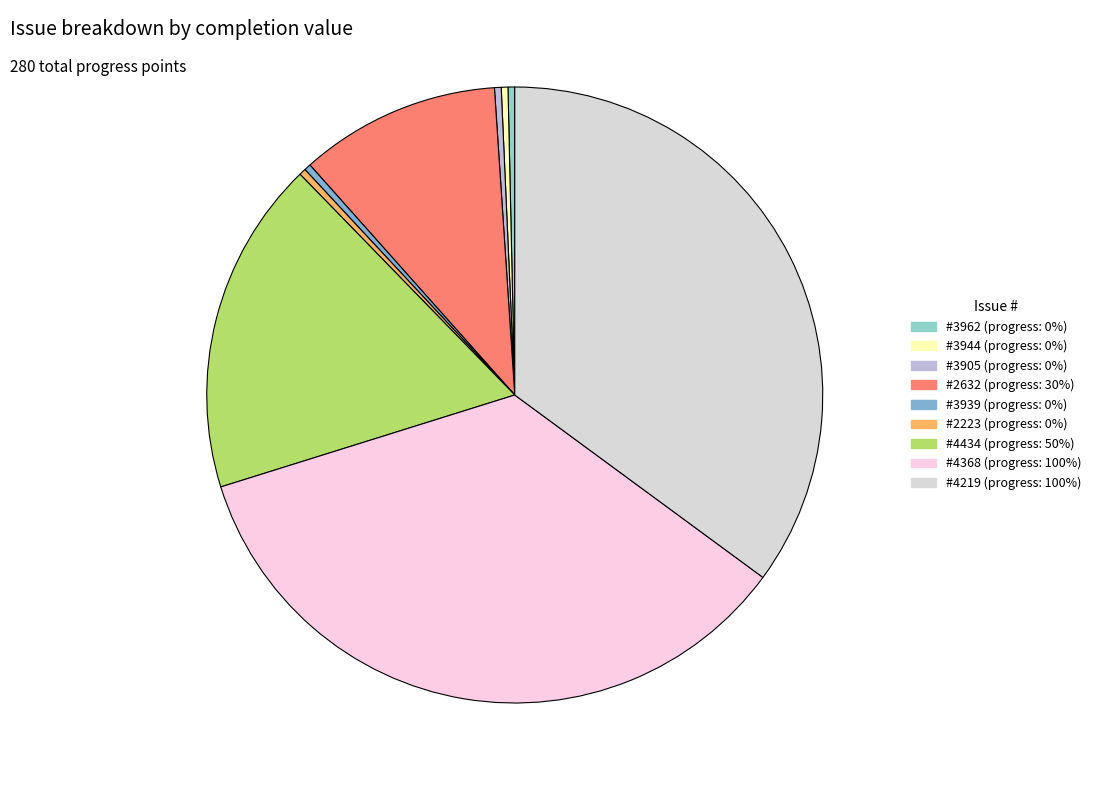

How many segments does this pie chart have?

9